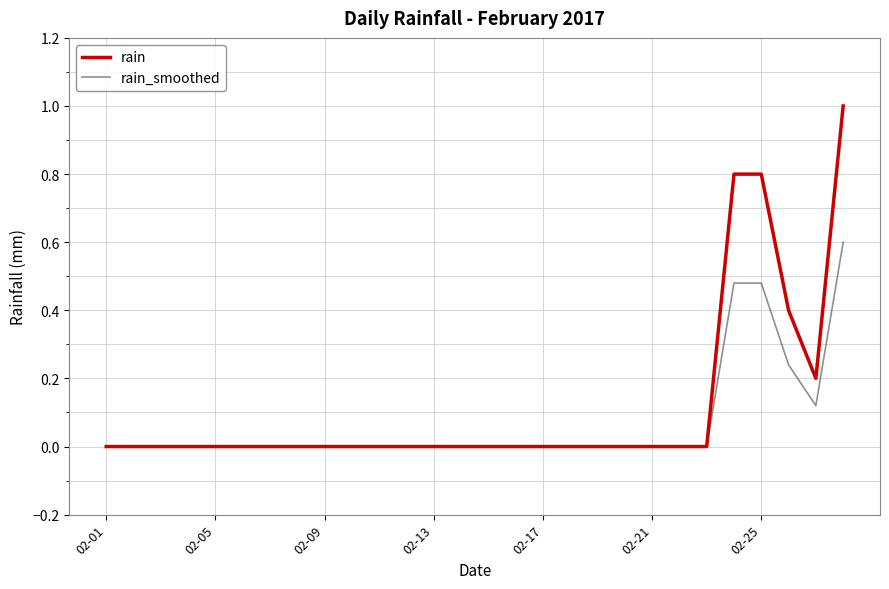

Rank the series by their maximum value, from lowest to highest.

rain_smoothed, rain